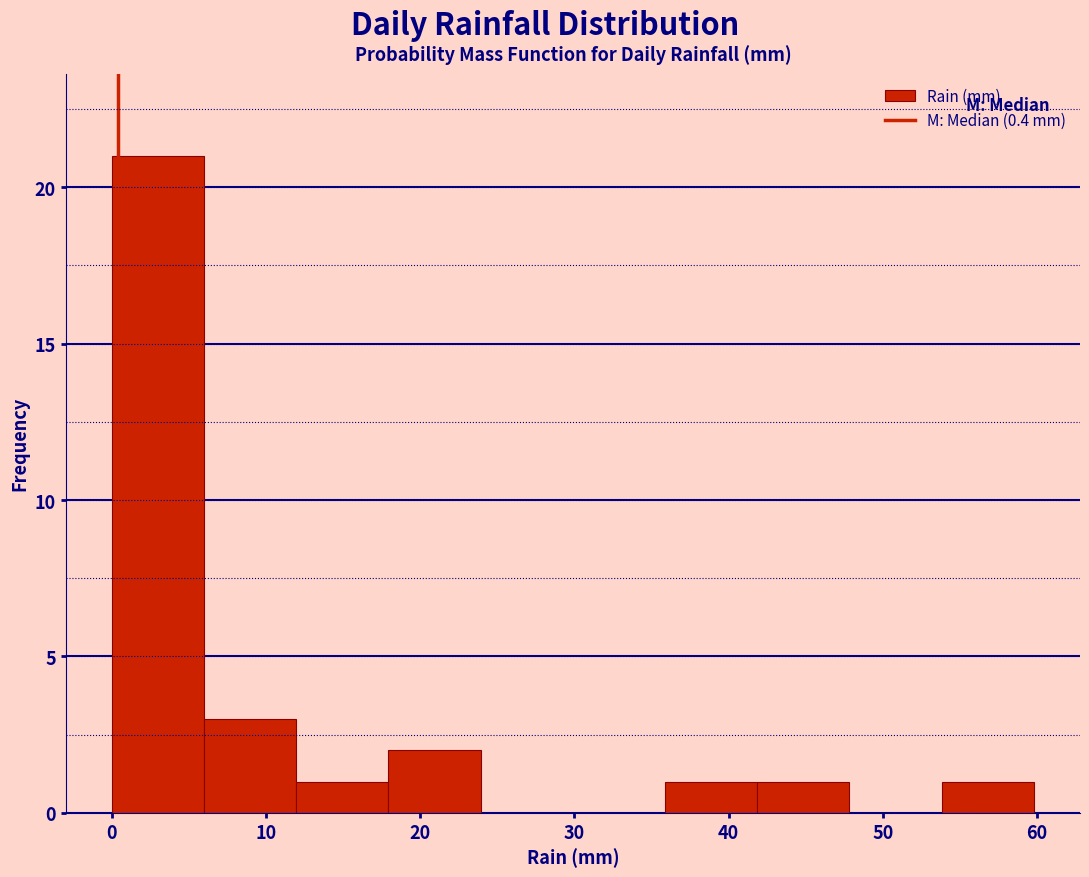

Over which range of the x-axis is the bar tallest?

0 to 6